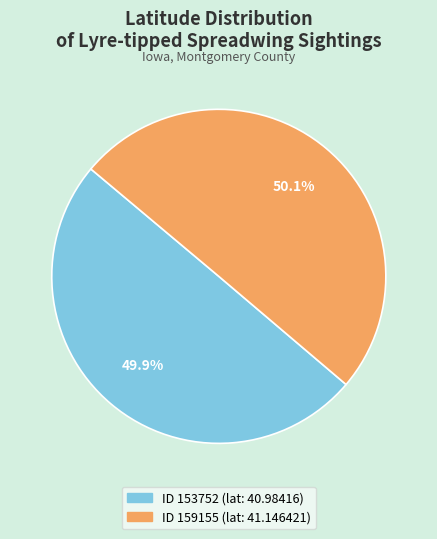

How many segments does this pie chart have?

2